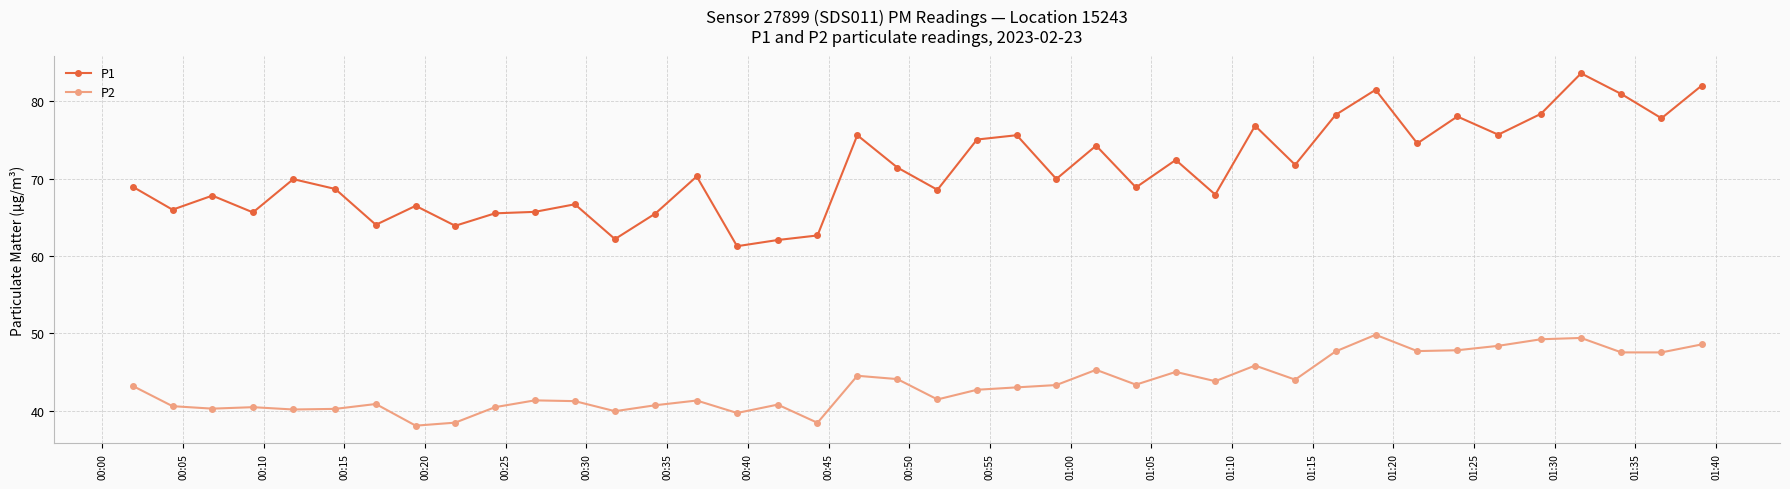

How many lines are shown in the chart?

2